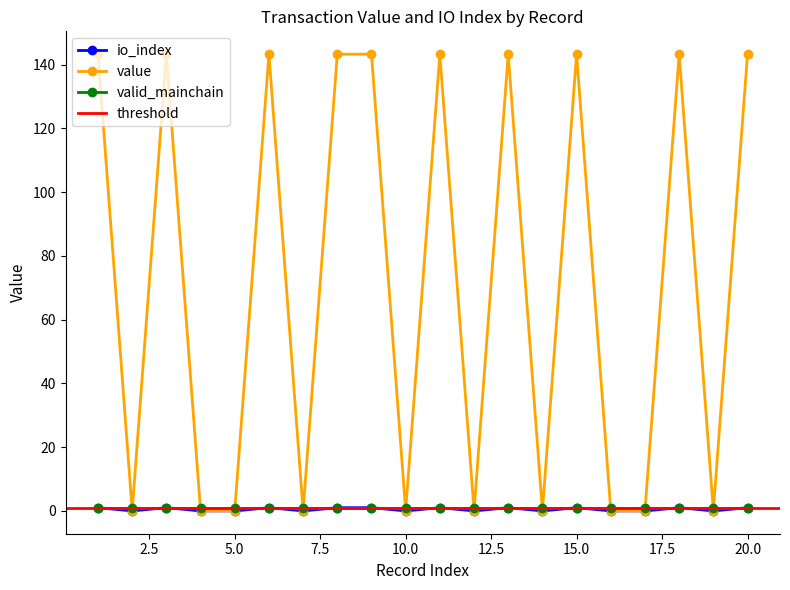

Does the chart have visible grid lines?

No